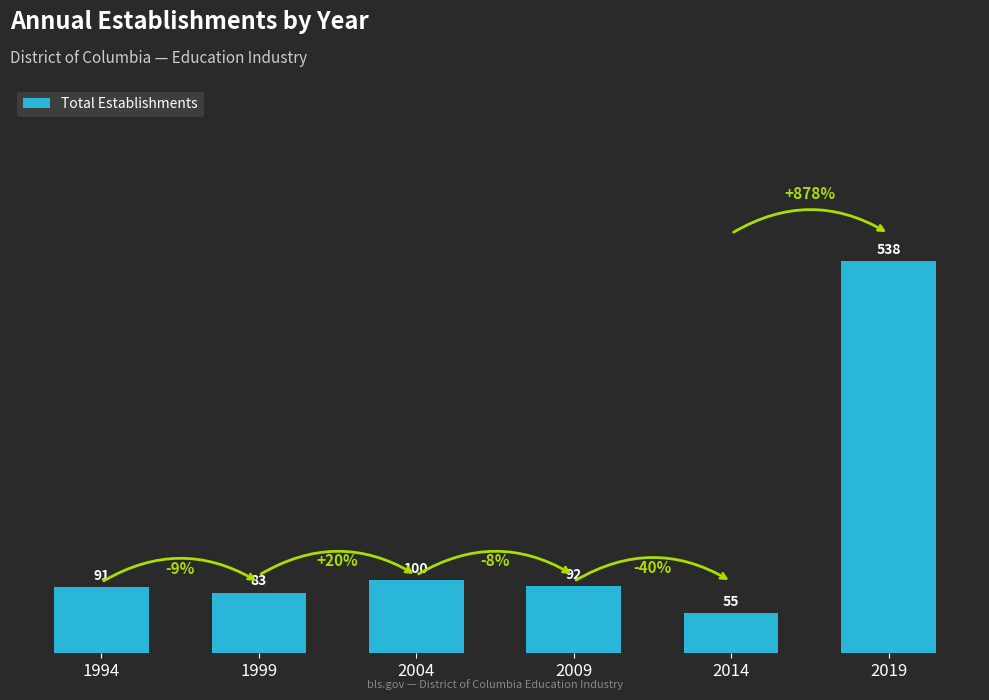

What is the greatest value displayed?

538